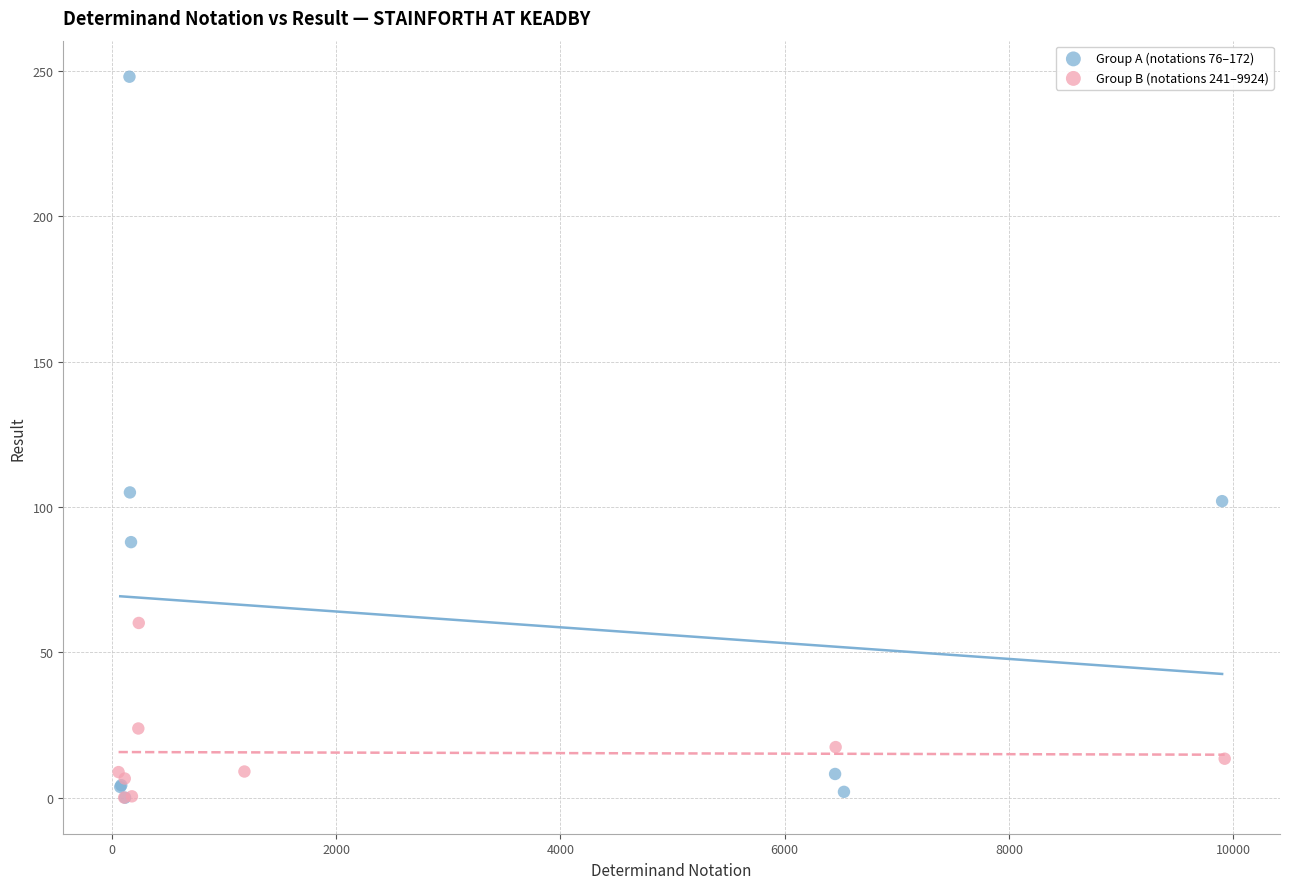

Which series has the largest Y range (max minus min)?

Group A (notations 76–172)